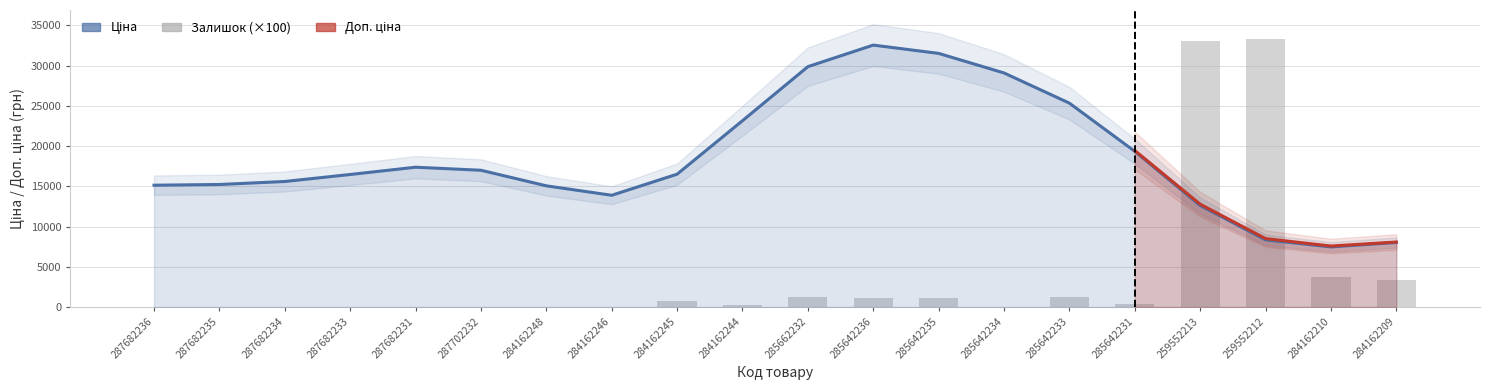

How many groups of bars are there?

20